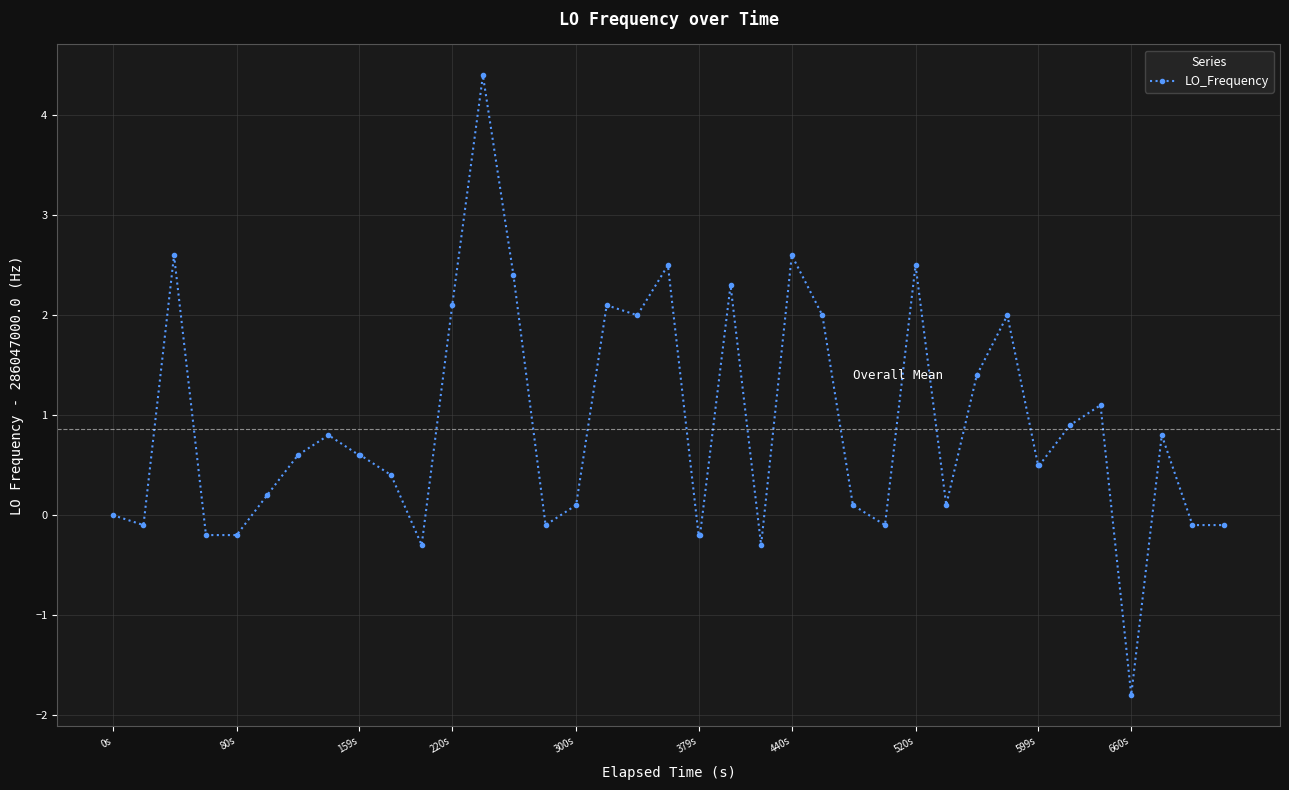

How many categories are shown in the chart?

40